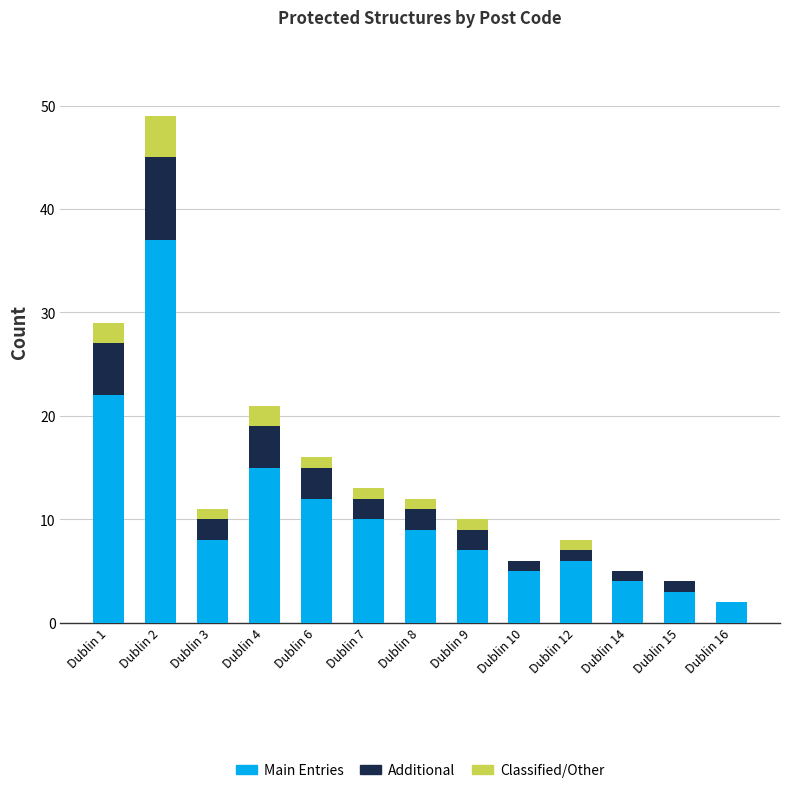

Which category has the highest value in the Main Entries series?

Dublin 2